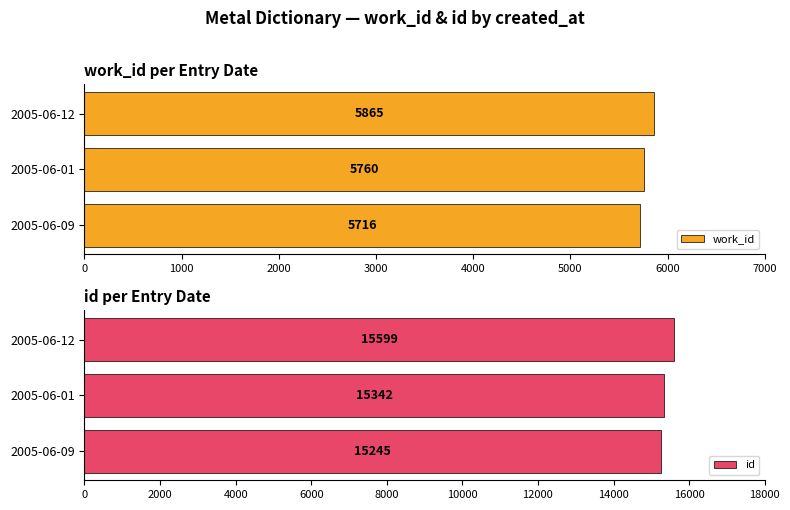

Rank the categories by id value from lowest to highest.

2005-06-09, 2005-06-01, 2005-06-12